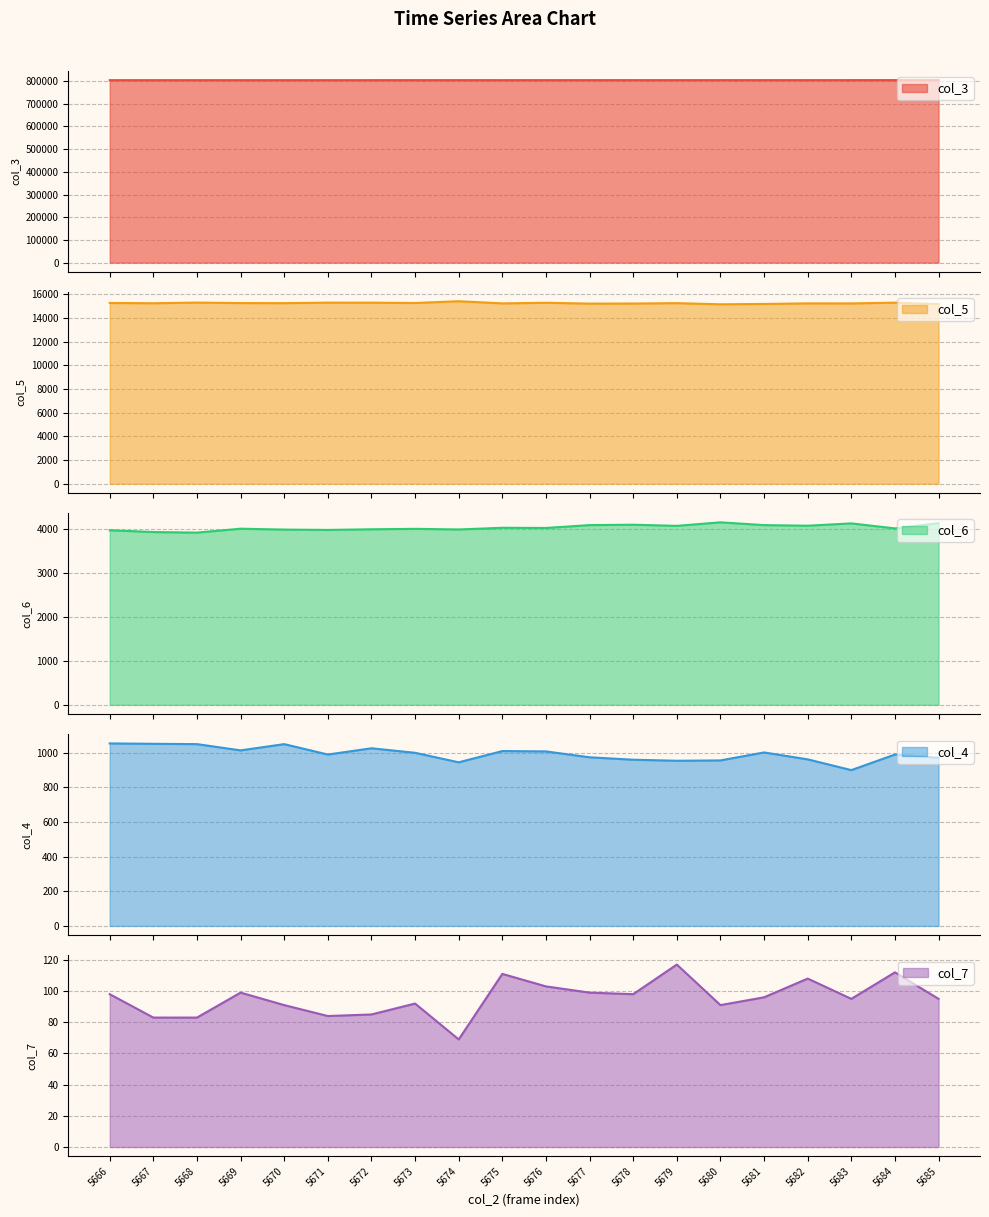

Reading left to right, transcribe all the data shown in this chart.

col_3: 803380	803391	803402	803414	803425	803436	803448	803459	803470	803481	803493	803504	803515	803527	803538	803549	803560	803572	803583	803594
col_5: 15258	15235	15289	15249	15243	15284	15283	15254	15404	15223	15274	15204	15211	15242	15146	15174	15223	15220	15283	15161
col_6: 3974	3933	3920	4009	3989	3981	3996	4006	3992	4030	4026	4091	4100	4074	4154	4091	4077	4130	4016	4135
col_4: 1054	1052	1050	1014	1050	990	1026	1000	945	1010	1008	974	960	954	956	1002	962	900	990	971
col_7: 98	83	83	99	91	84	85	92	69	111	103	99	98	117	91	96	108	95	112	95